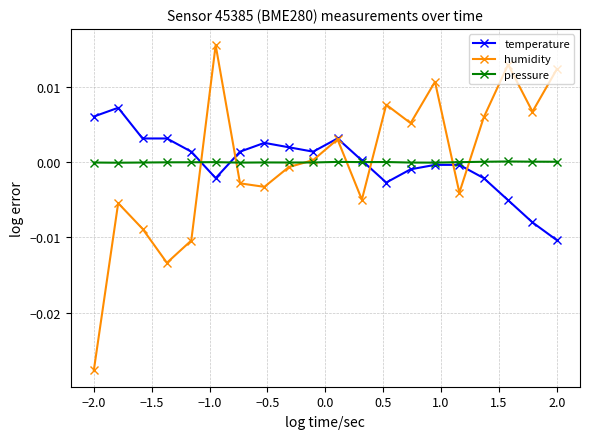

Which series has the largest range (max minus min)?

humidity